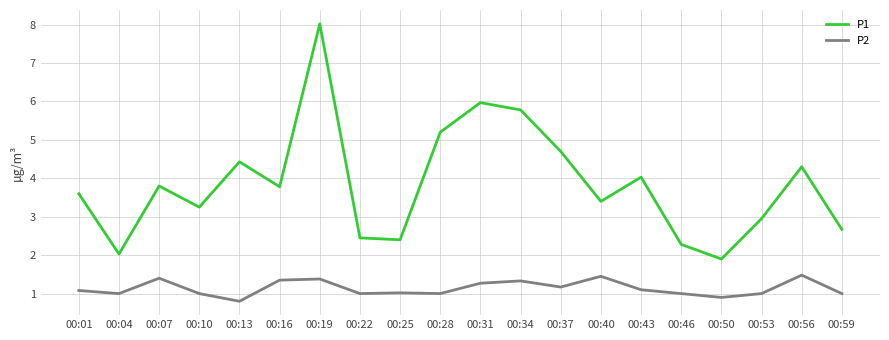

What is the difference between the maximum and minimum values in the P2 series?

0.7